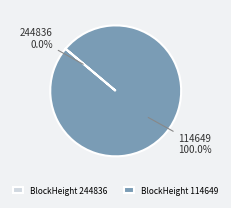

Does BlockHeight 114649 represent more than half of the total?

Yes